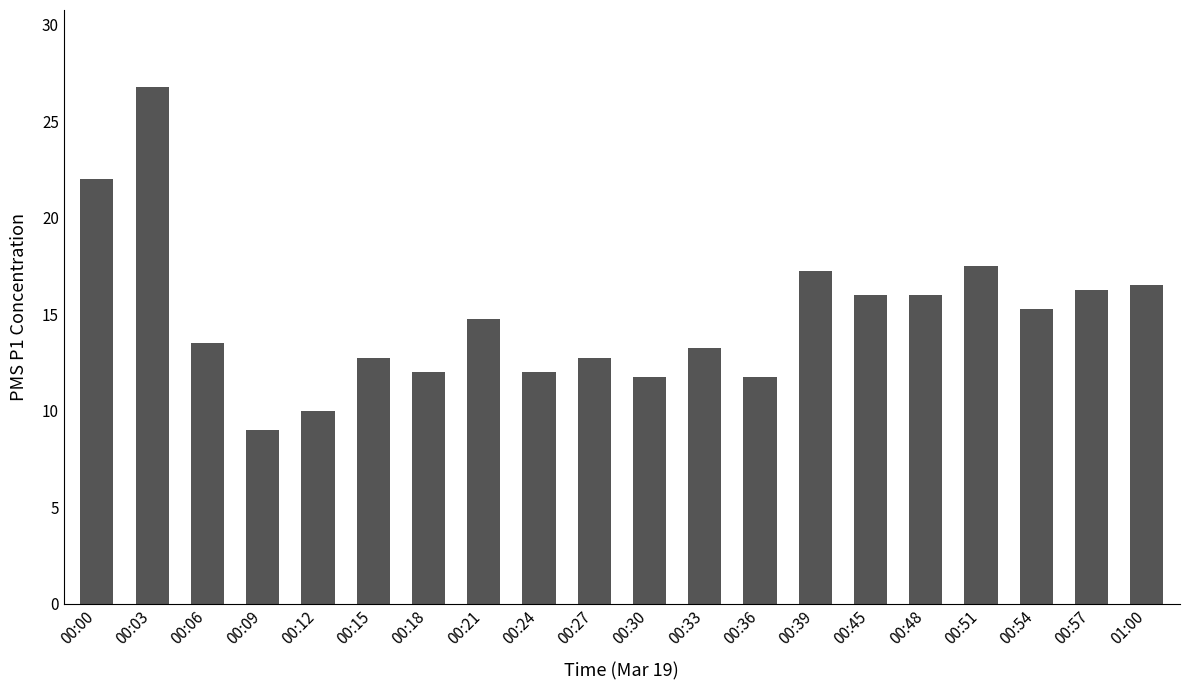

Count the number of data series in this chart.

1